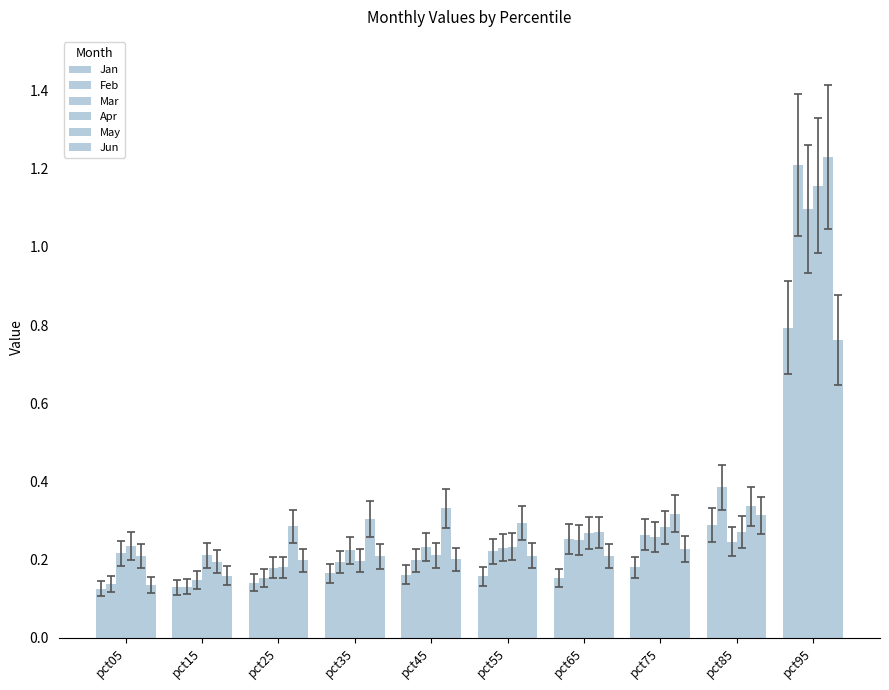

At how many categories does at least one series exceed 0?

10